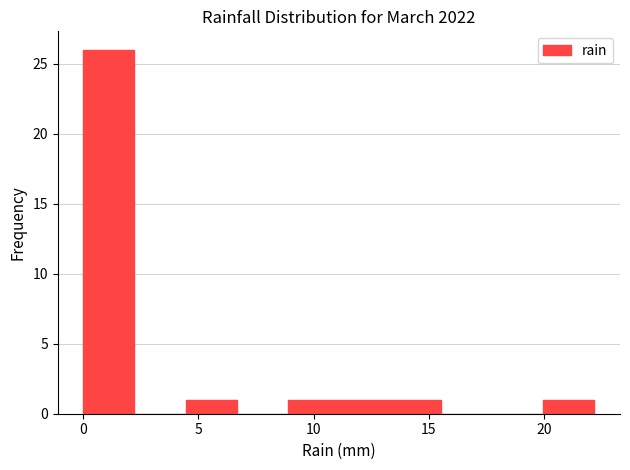

Reading left to right, list every bar in this chart as the range it spans on the x-axis followed by its height. Neither the bar edges nor the heights are printed on the chart, so give them approximately, as read against the axes.

0.0 to 2.0: 26
2.0 to 4.5: 0
4.5 to 6.5: 1
6.5 to 9.0: 0
9.0 to 11.0: 1
11.0 to 13.5: 1
13.5 to 15.5: 1
15.5 to 18.0: 0
18.0 to 20.0: 0
20.0 to 22.0: 1